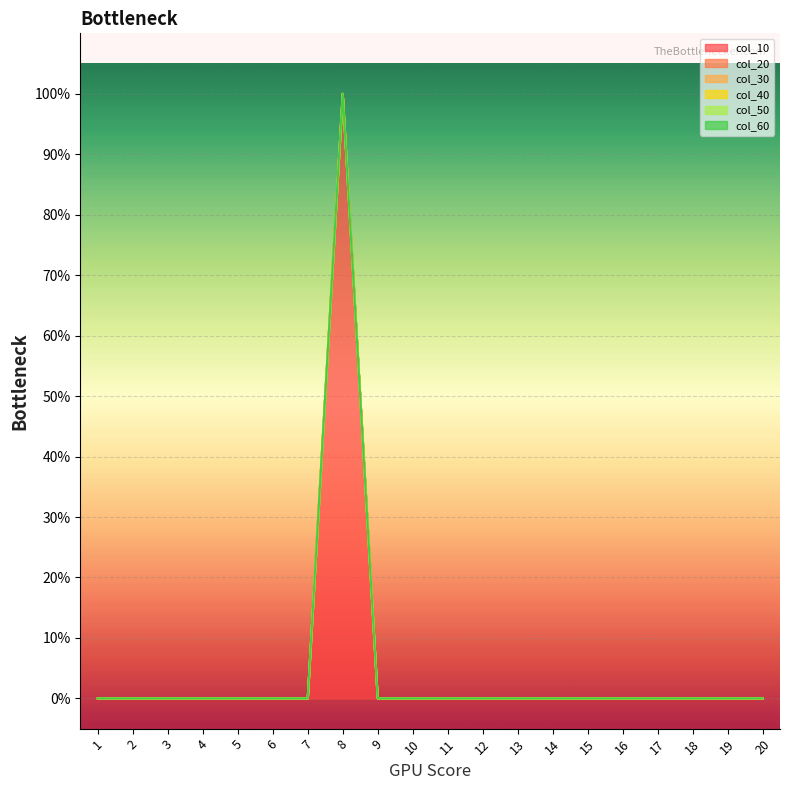

How many lines are shown in the chart?

6